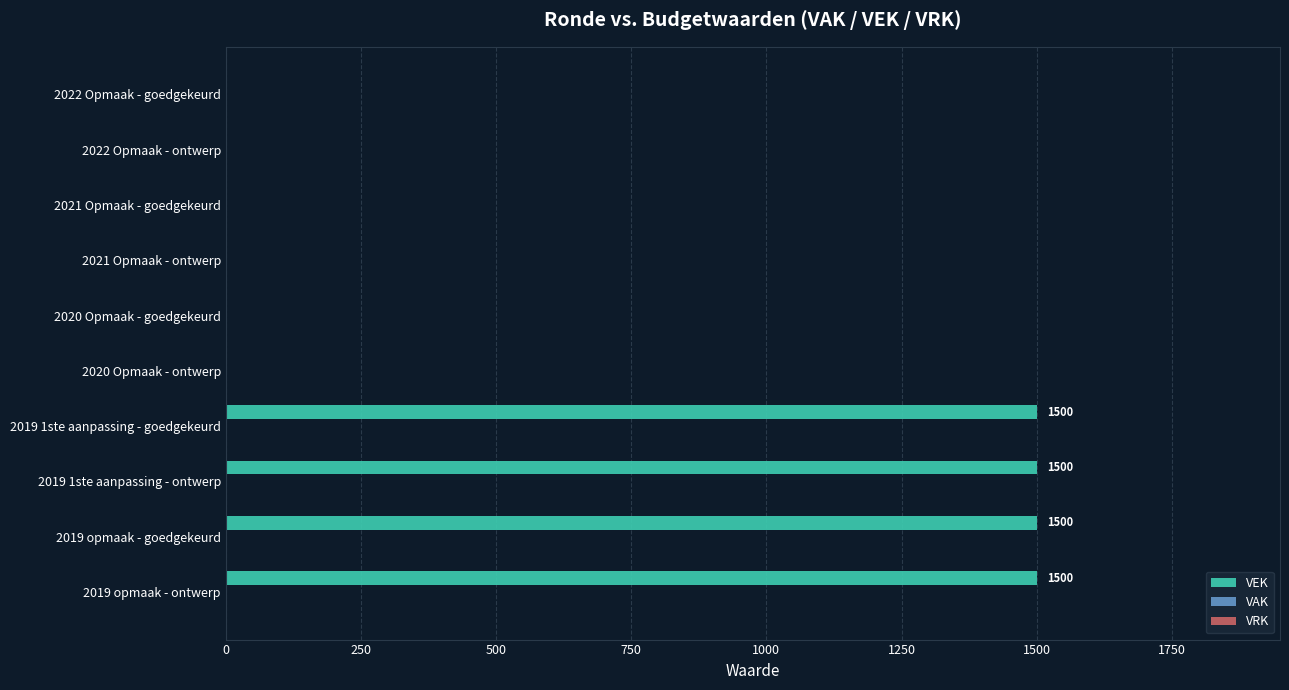

The value at 2020 Opmaak - goedgekeurd is 0. True or false?

True